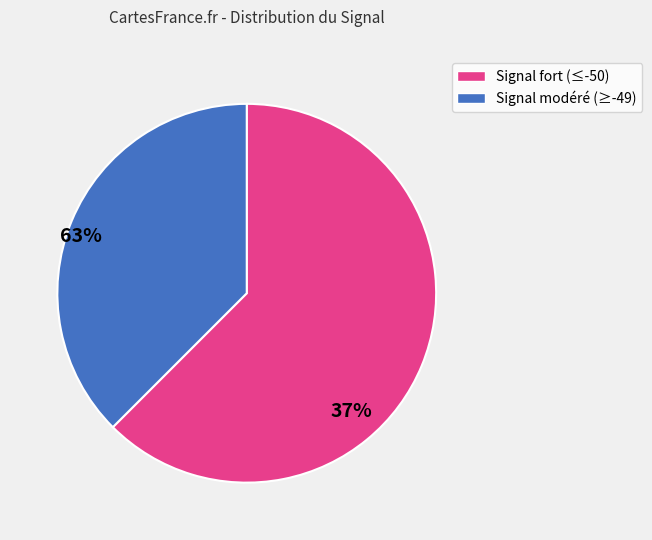

Is there any slice that represents more than half of the pie?

Yes